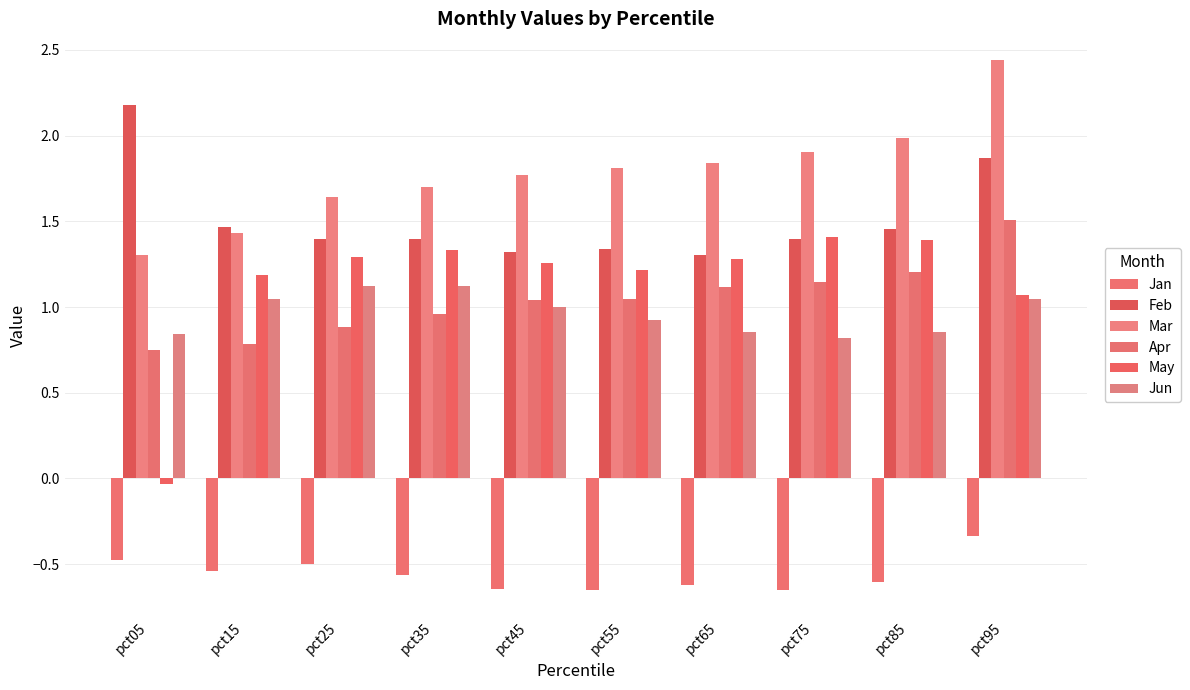

Rank the series at pct05 from lowest to highest value.

Jan, May, Apr, Jun, Mar, Feb